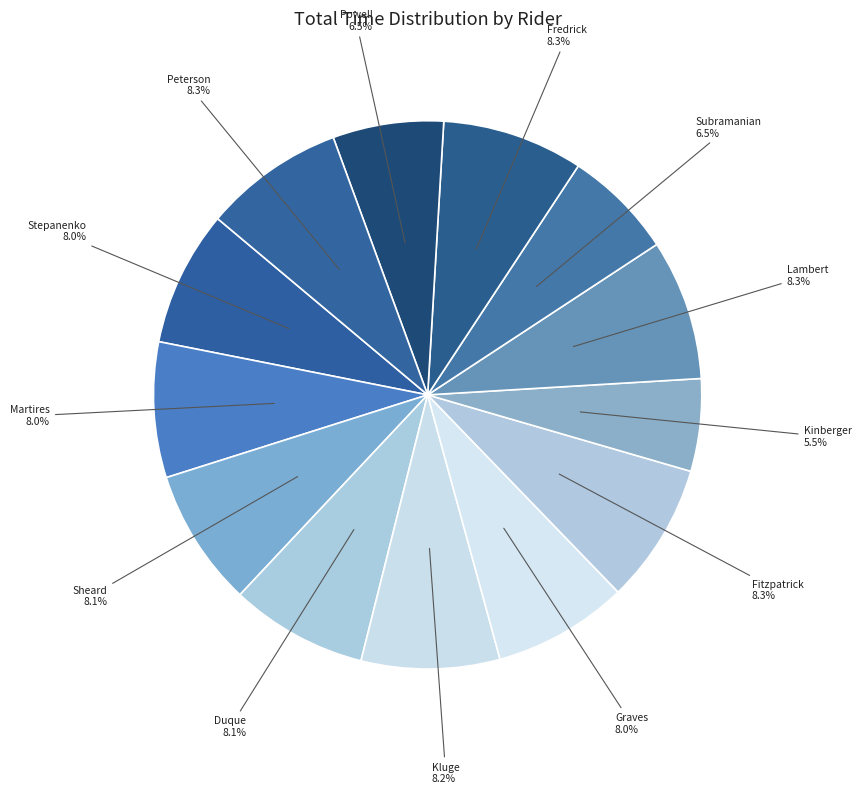

How many slices are in this pie chart?

13